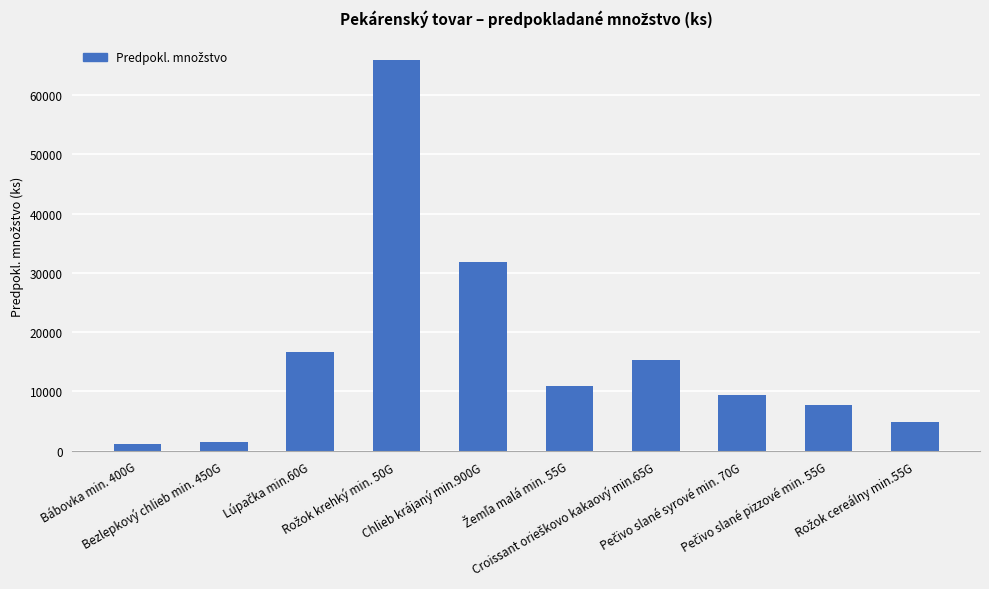

What is the average value?

16508.4